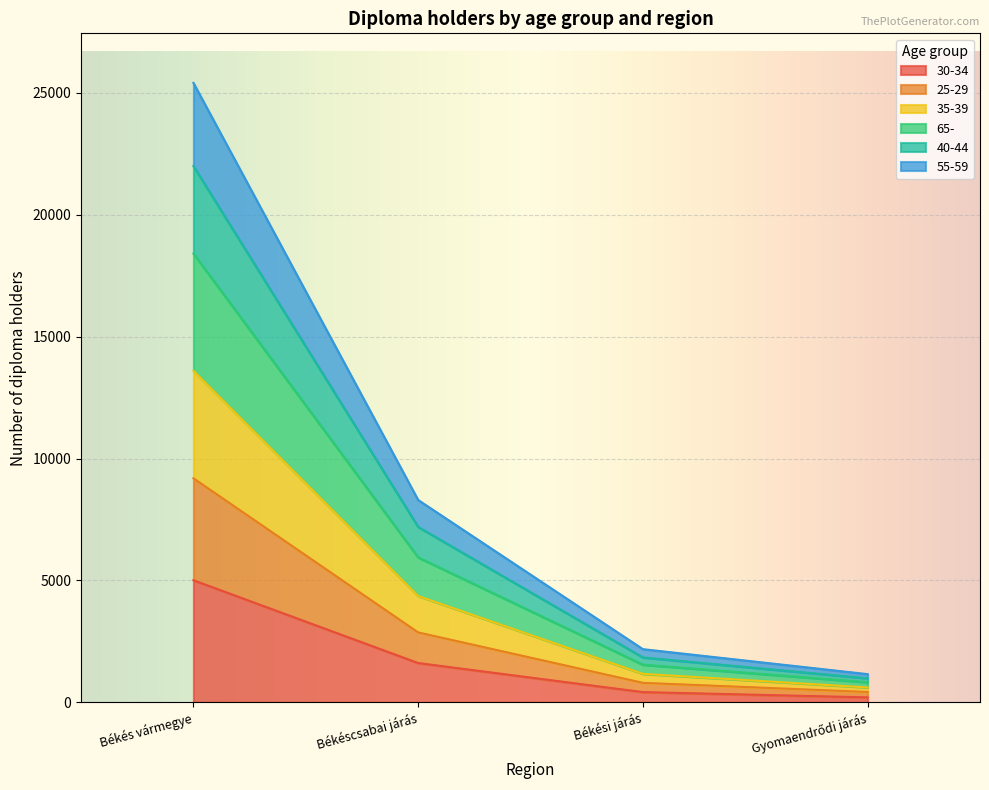

What is the total value across all series at Békéscsabai járás?

8300